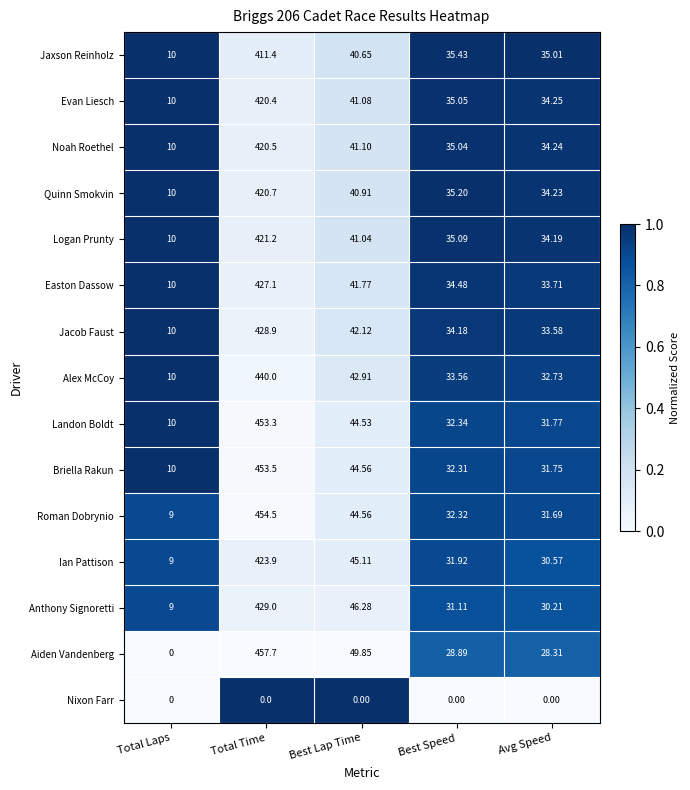

Between Total Laps and Best Lap Time, which series saw the biggest shift?

Aiden Vandenberg